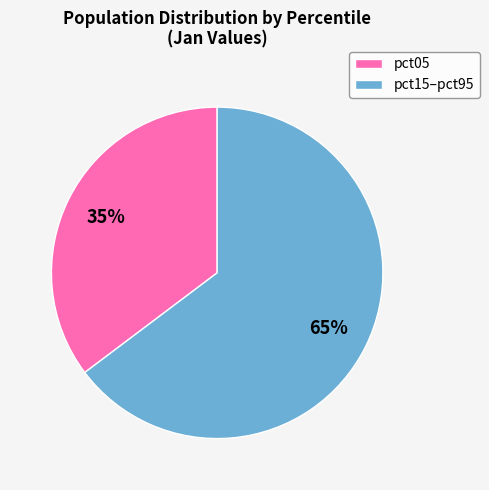

Is there a majority slice in this chart?

Yes